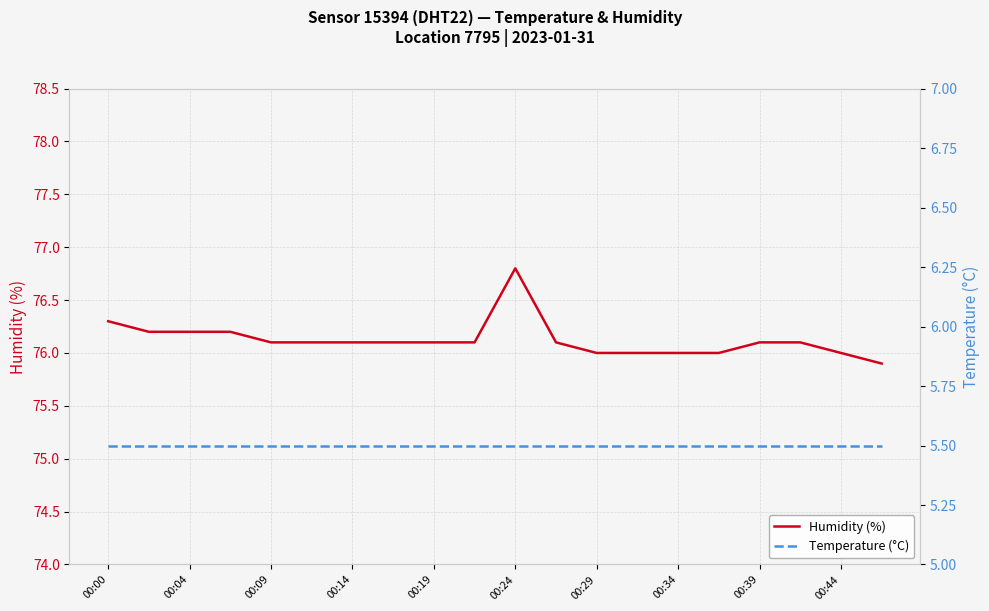

Reading left to right, list all the values displayed in this chart.

humidity: 76.3	76.2	76.2	76.2	76.1	76.1	76.1	76.1	76.1	76.1	76.8	76.1	76.0	76.0	76.0	76.0	76.1	76.1	76.0	75.9
temperature: 5.5	5.5	5.5	5.5	5.5	5.5	5.5	5.5	5.5	5.5	5.5	5.5	5.5	5.5	5.5	5.5	5.5	5.5	5.5	5.5